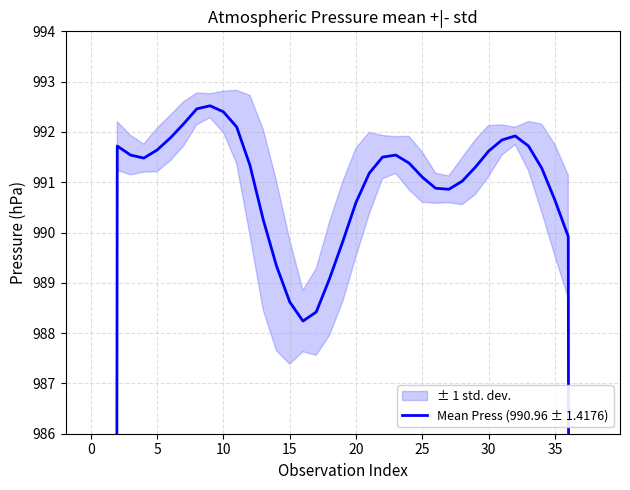

What is the minimum value shown in the chart?

593.4